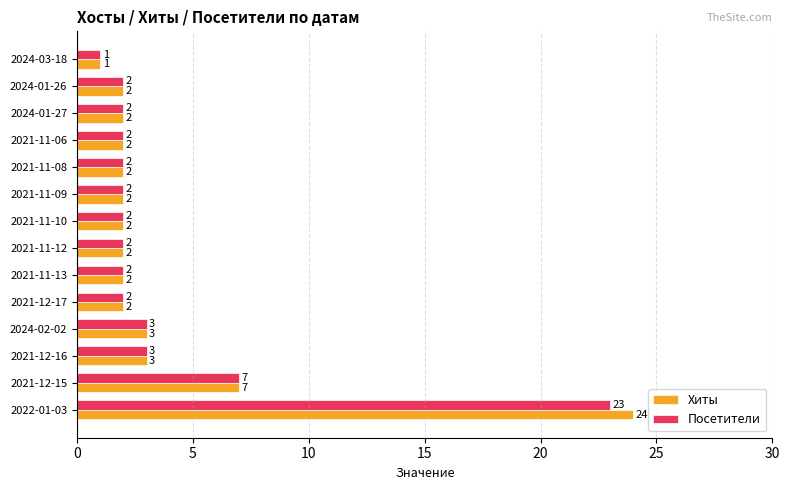

At how many categories does at least one series exceed 8?

1